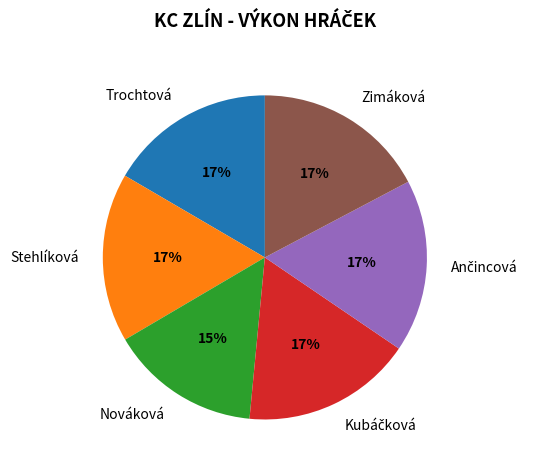

Is the sum of Trochtová and Zimáková greater than half?

No